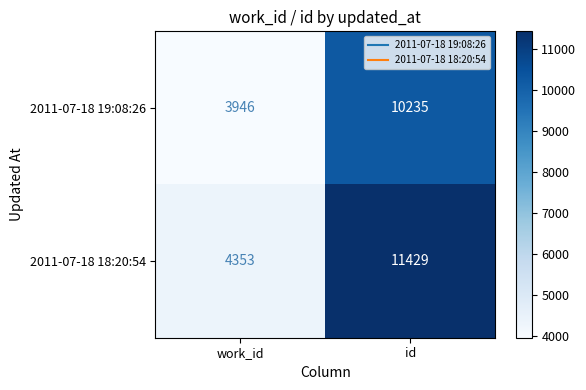

Is the value of 2011-07-18 19:08:26 at id greater than the value of 2011-07-18 18:20:54 at work_id?

Yes